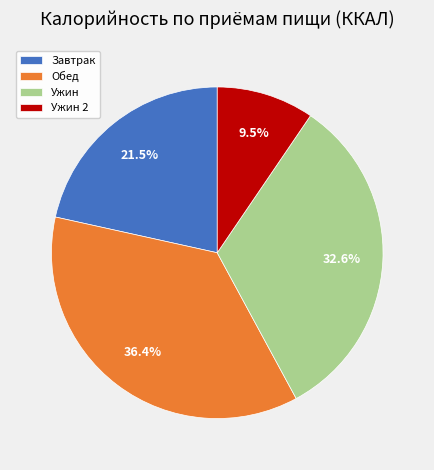

Count the number of slices in the pie.

4